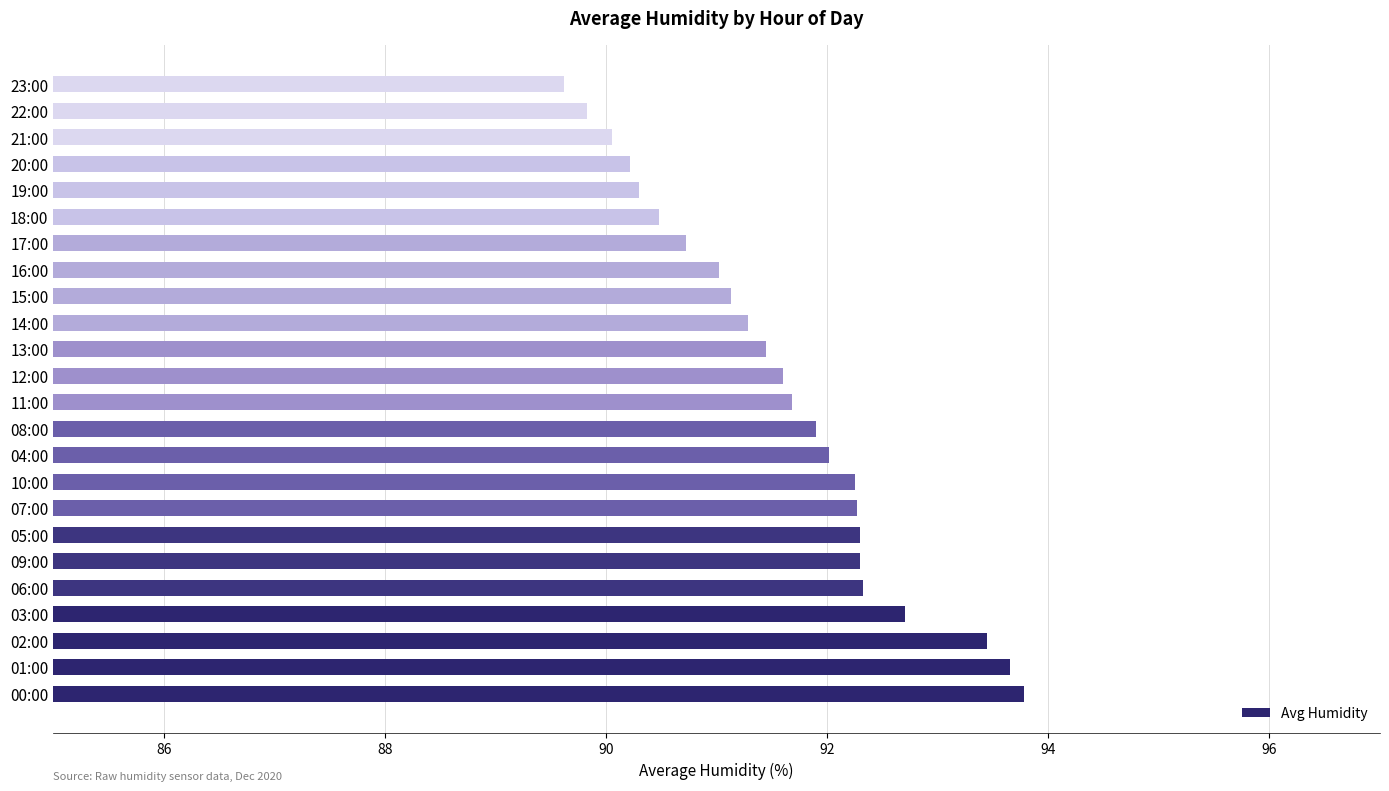

At which category does the chart reach its peak across all series?

00:00